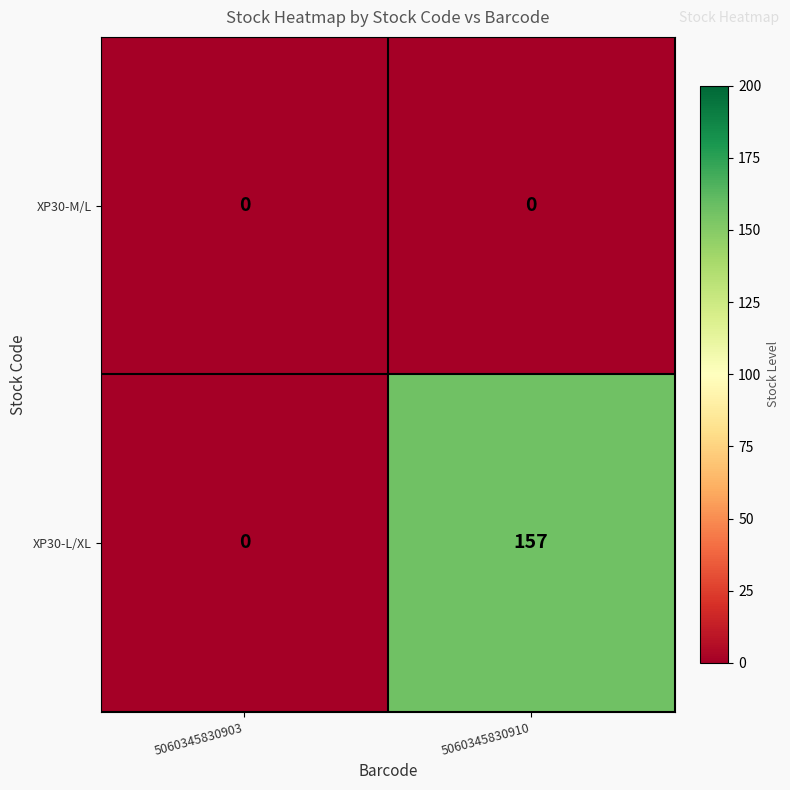

The XP30-L/XL series shows -107 at 5060345830903. True or false?

False